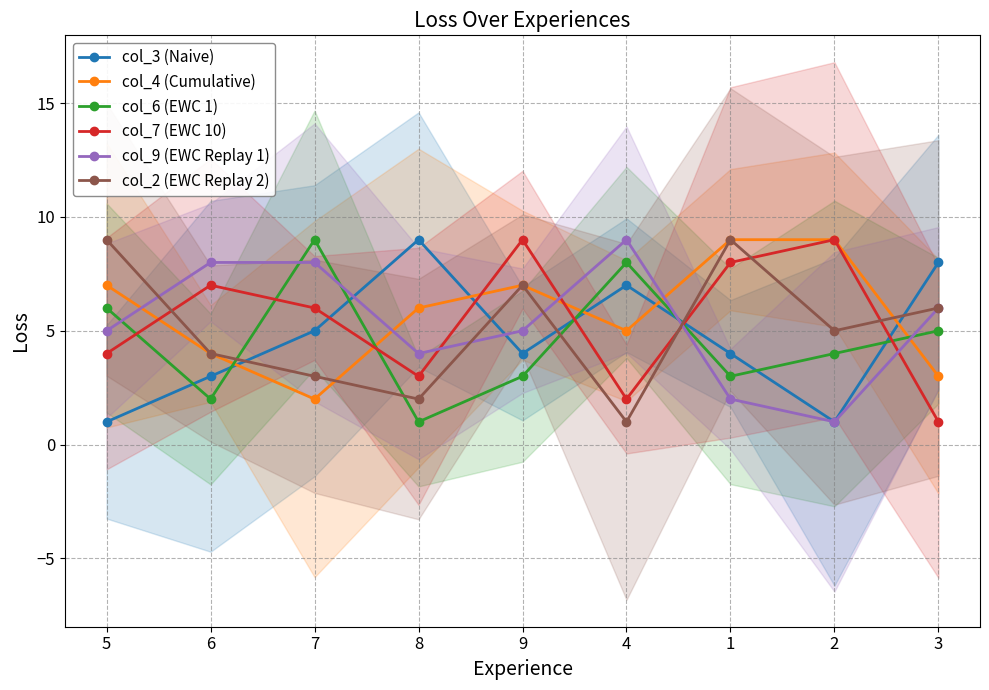

What position from the left is 8?

4